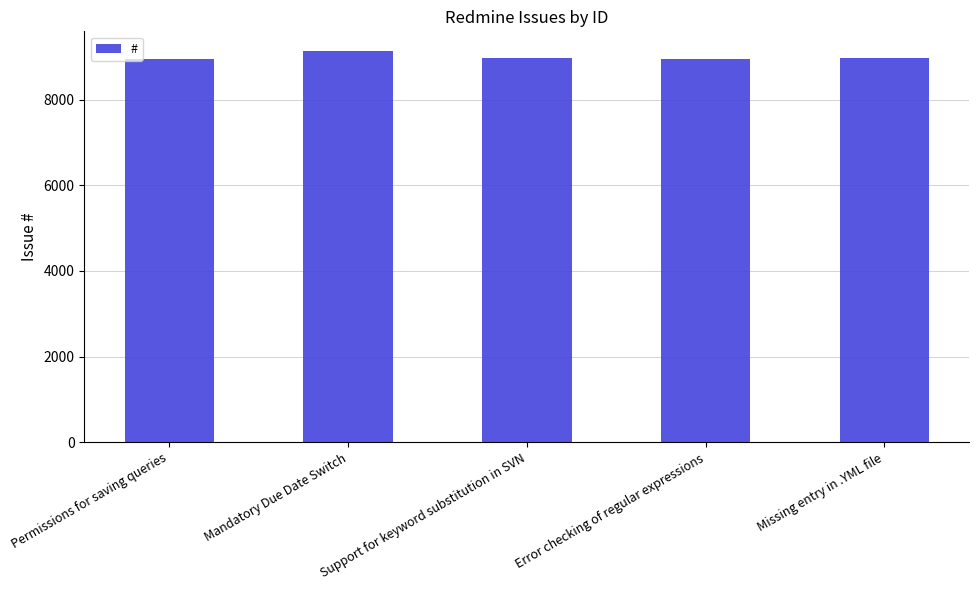

At which label is the value closest to 9040?

Missing entry in .YML file